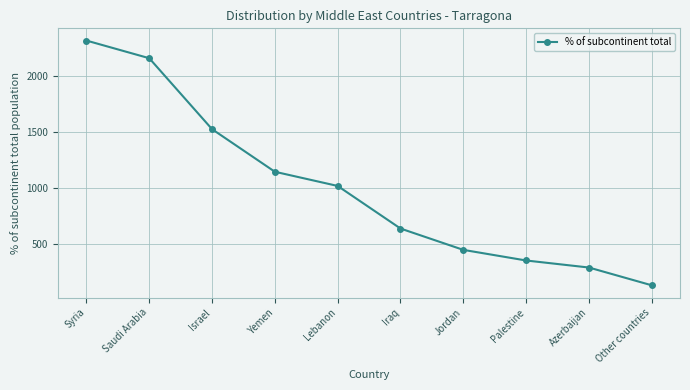

Read the value at Other countries, to the nearest 50.

150